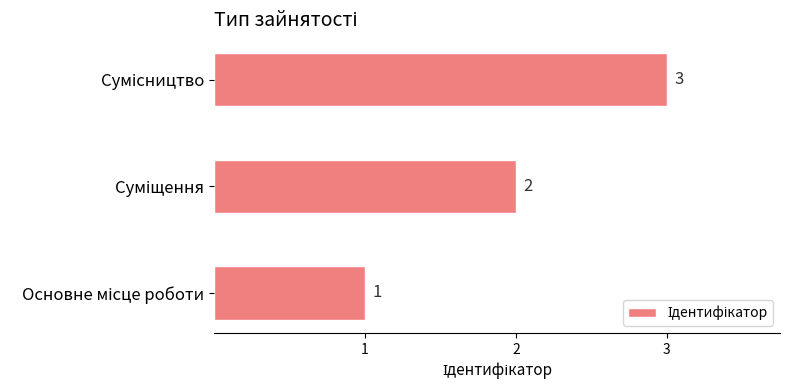

Count the values in the range 1 to 3.

3